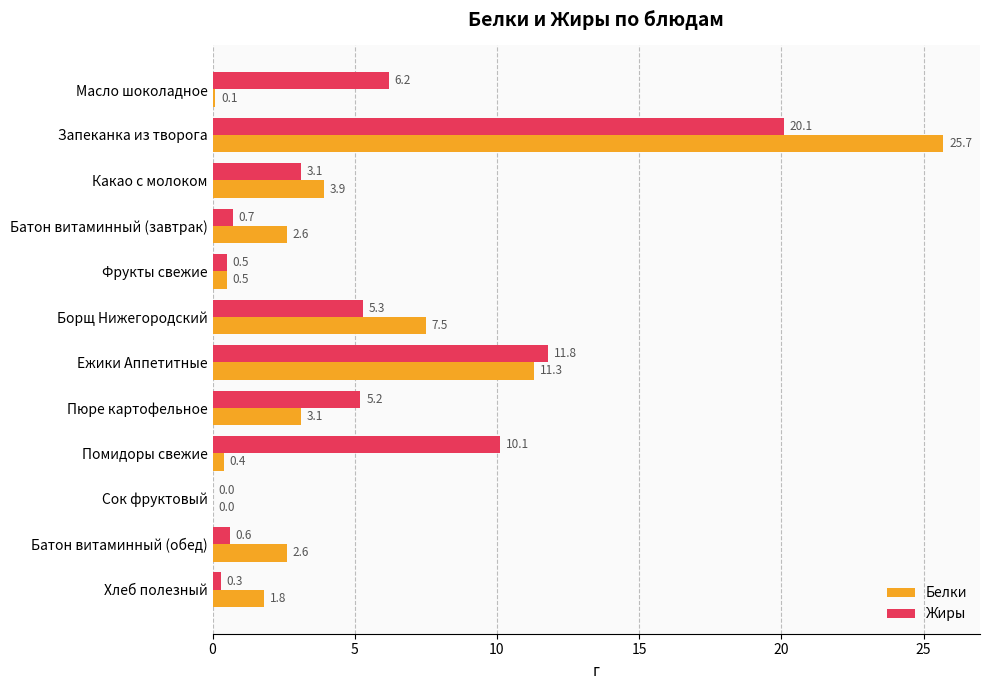

How many positive values does the Белки series have?

11